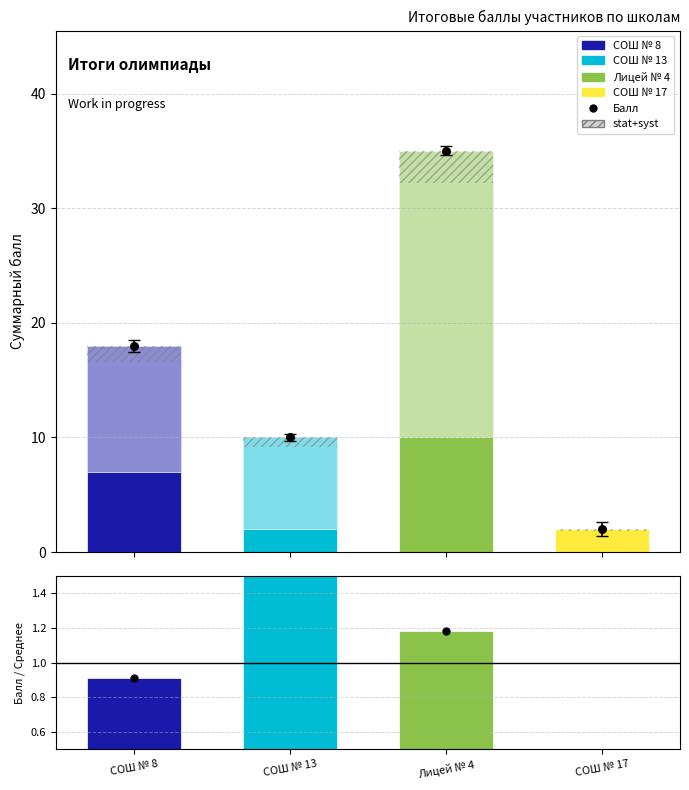

At which category is the sum across all series the highest?

Лицей № 4